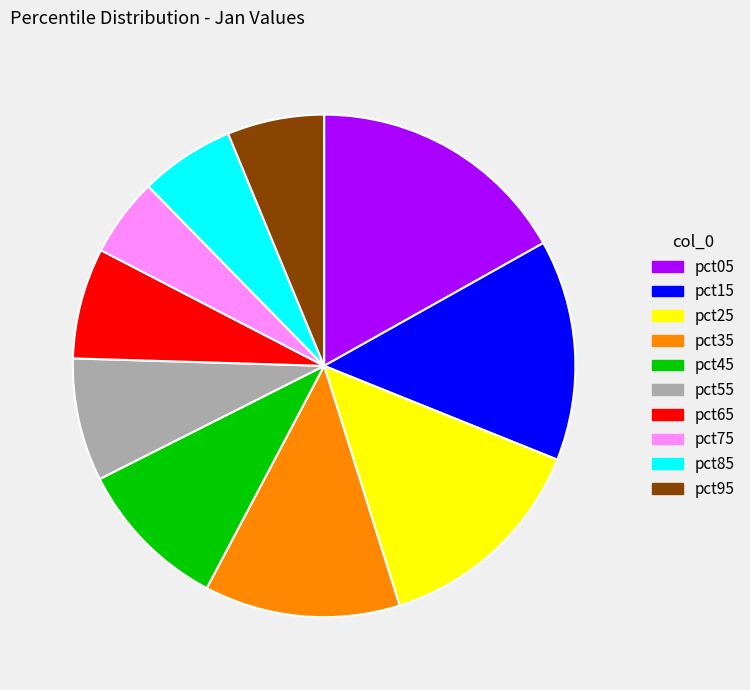

What is the ratio of the value at pct45 to the value at pct05?

0.6